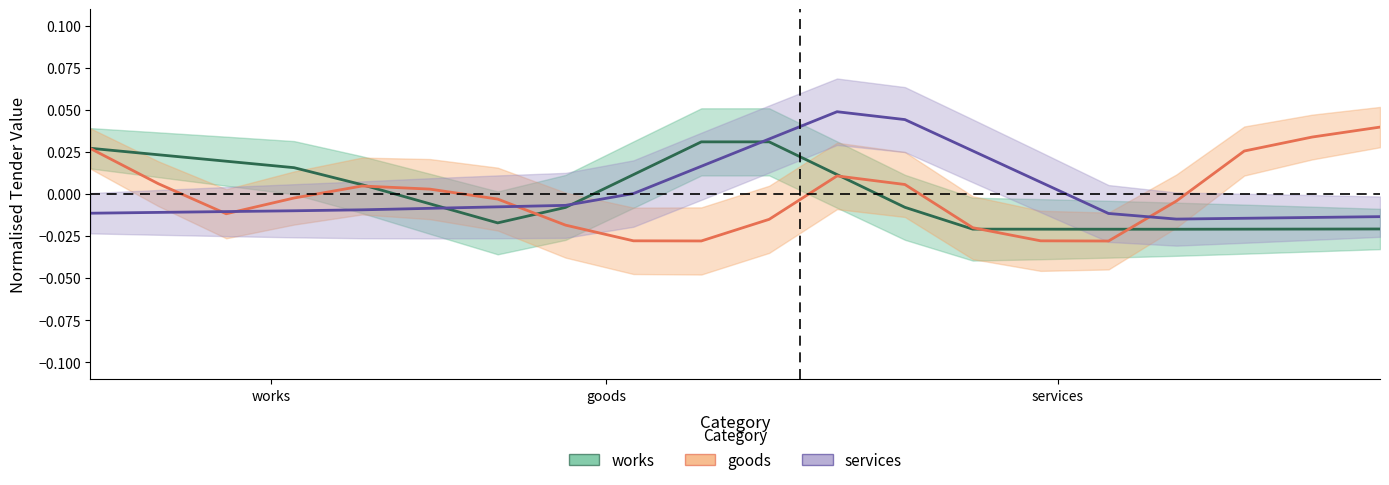

Rank the series by their average value, from highest to lowest.

services, works, goods